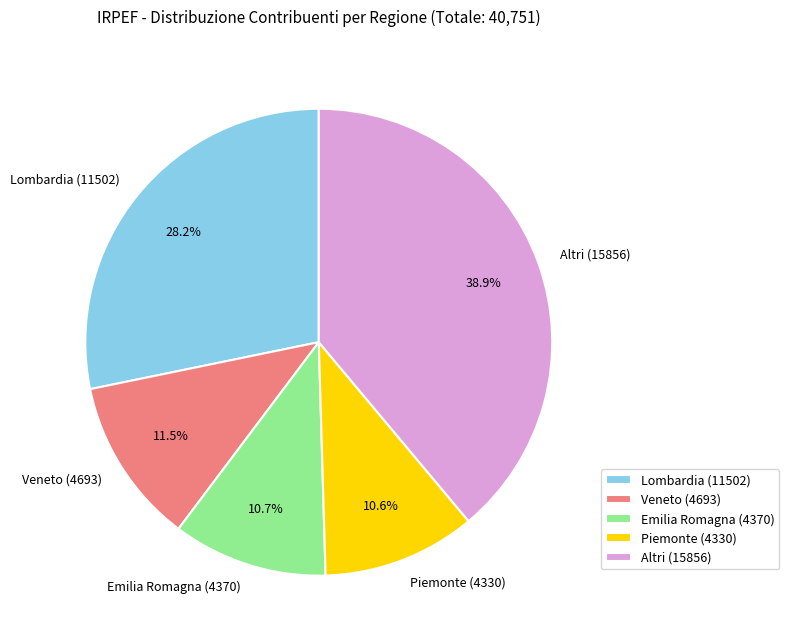

How many slices are in this pie chart?

5